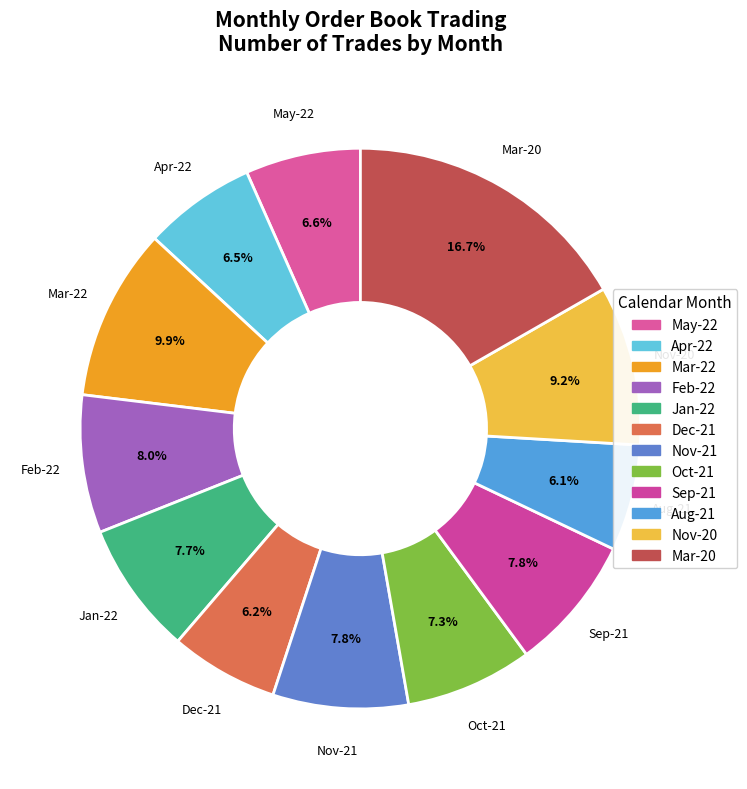

How many slices are in this pie chart?

12